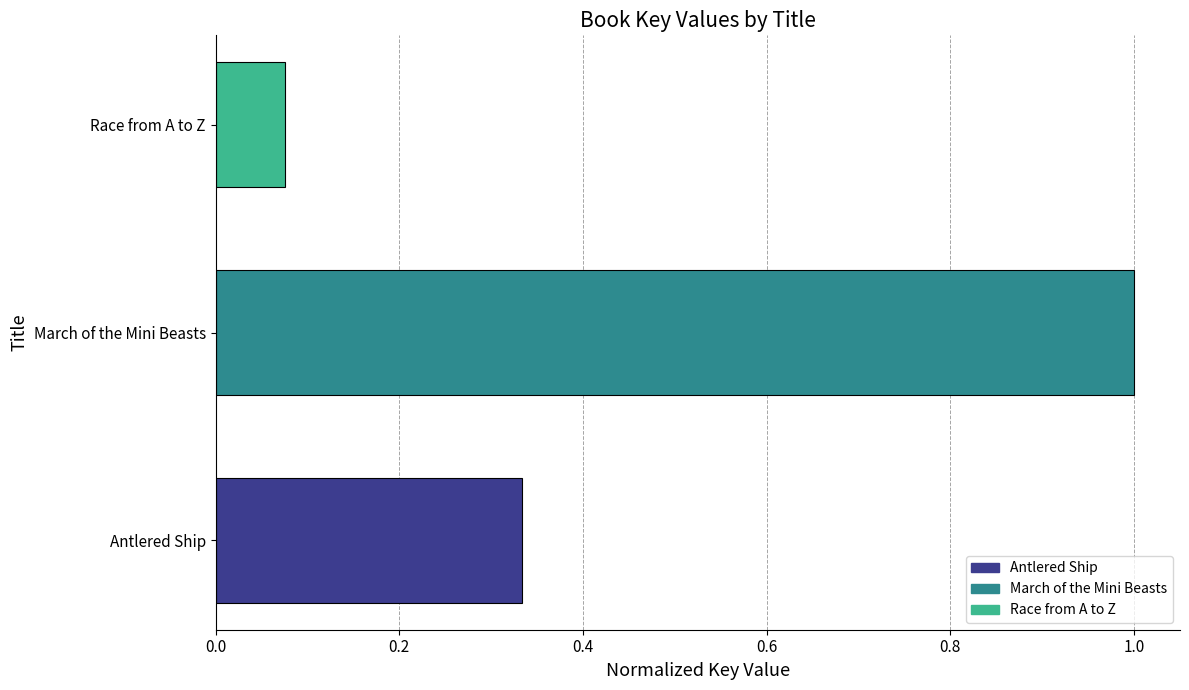

How many distinct data groups are displayed?

1